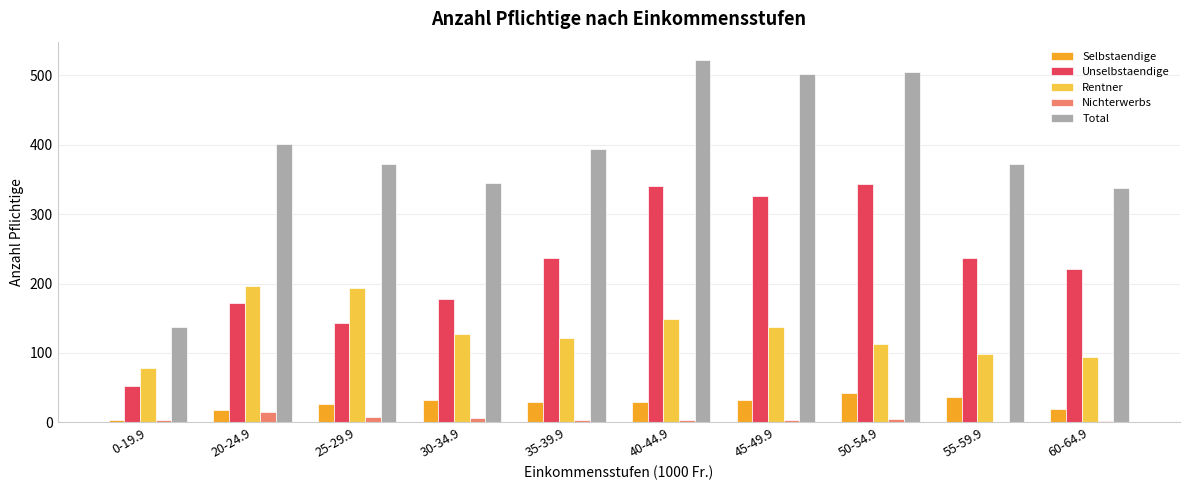

The Selbstaendige series shows 30 at 40-44.9. True or false?

True